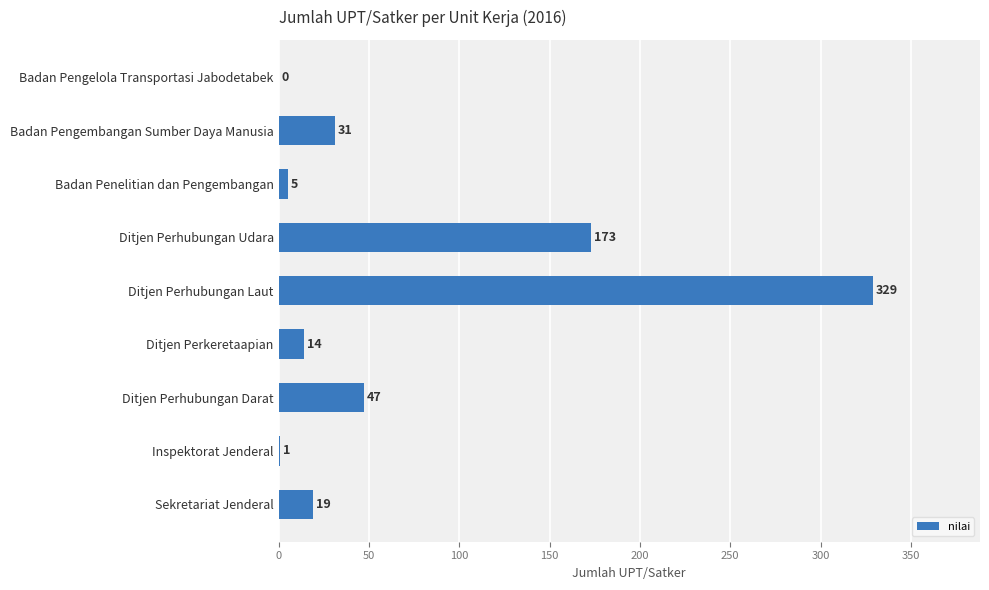

The value at Ditjen Perhubungan Udara is 173. True or false?

True